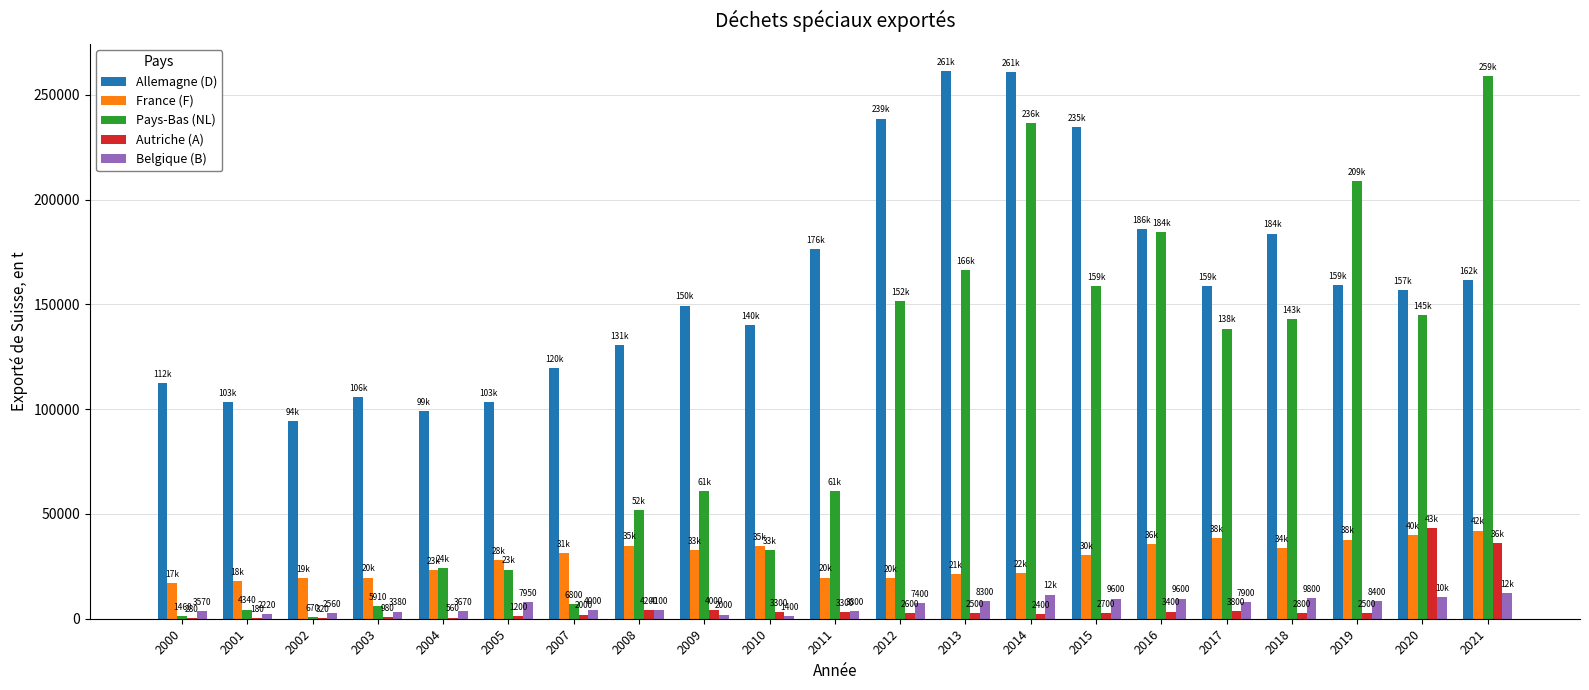

What are all the series names shown in the legend?

Allemagne (D), France (F), Pays-Bas (NL), Autriche (A), Belgique (B)